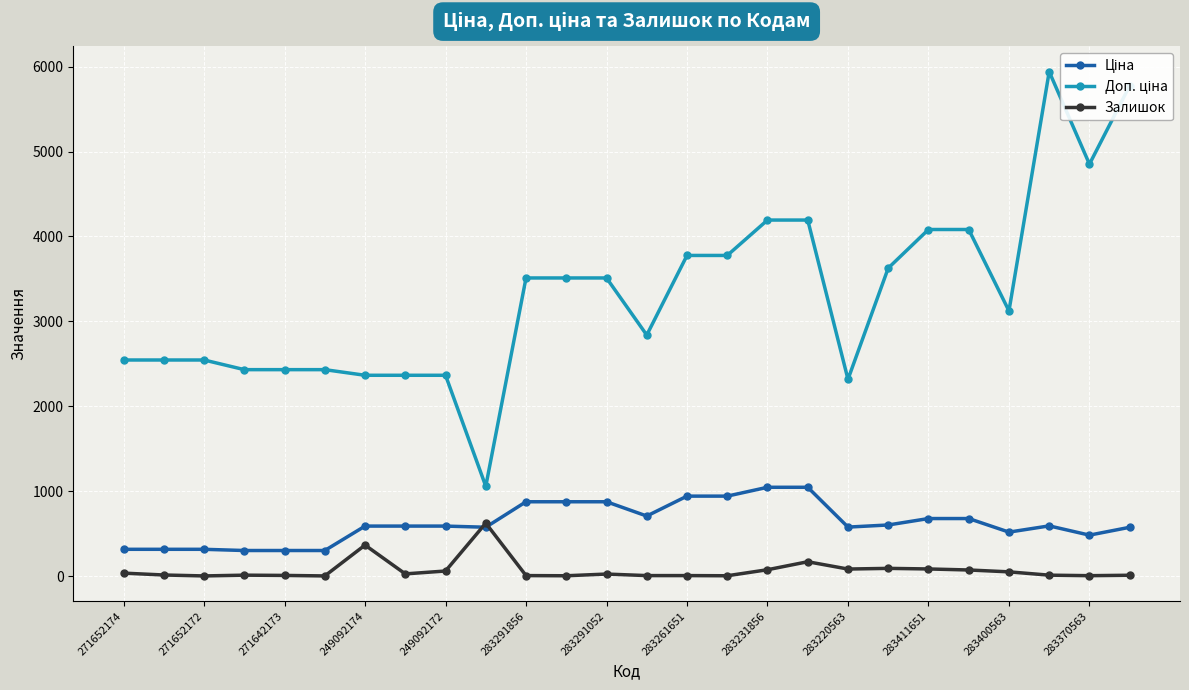

What is the maximum value shown in the chart?

5940.0